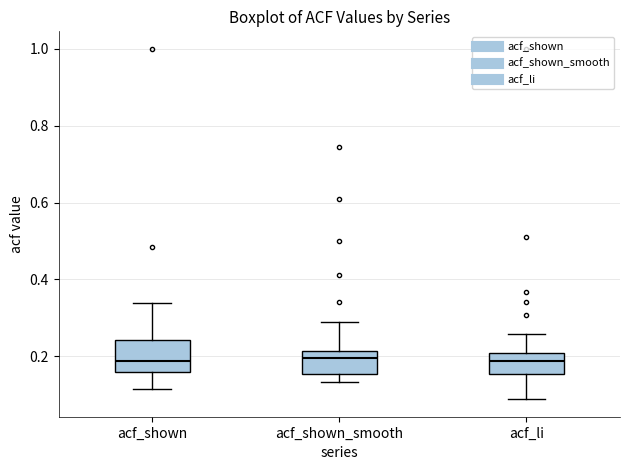

Reading left to right, read every box against the y-axis: the position of its median line, the range the box covers, and the ends of its whiskers. The values are not printed on the chart, so give them approximately, as read against the axis.

acf_shown: median 0.18, box 0.16 to 0.24, whiskers 0.12 to 0.34
acf_shown_smooth: median 0.20, box 0.16 to 0.22, whiskers 0.14 to 0.30
acf_li: median 0.18, box 0.16 to 0.20, whiskers 0.08 to 0.26